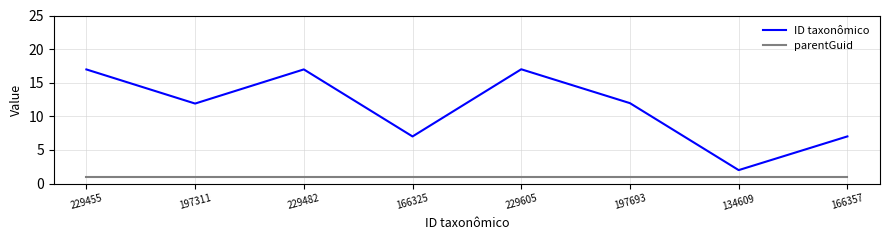

List the series in order of their overall mean, lowest first.

parentGuid, ID taxonômico